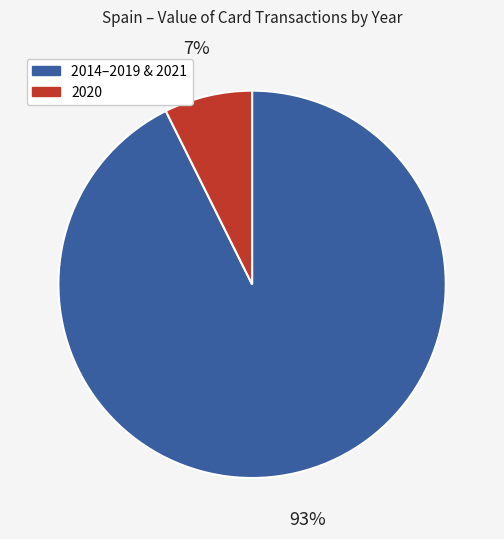

Between 2014–2019 & 2021 and 2020, which is larger?

2014–2019 & 2021